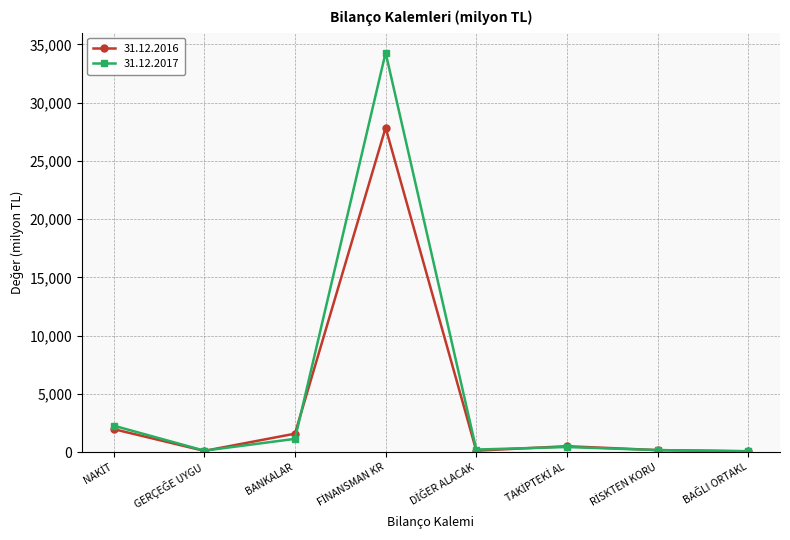

True or false: 31.12.2016 has more than 1 interior local peaks.

True